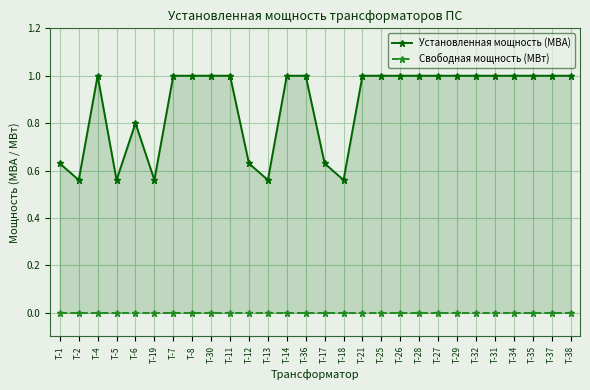

Is the value of Установленная мощность (МВА) at Т-17 greater than the value of Свободная мощность (МВт) at Т-36?

Yes